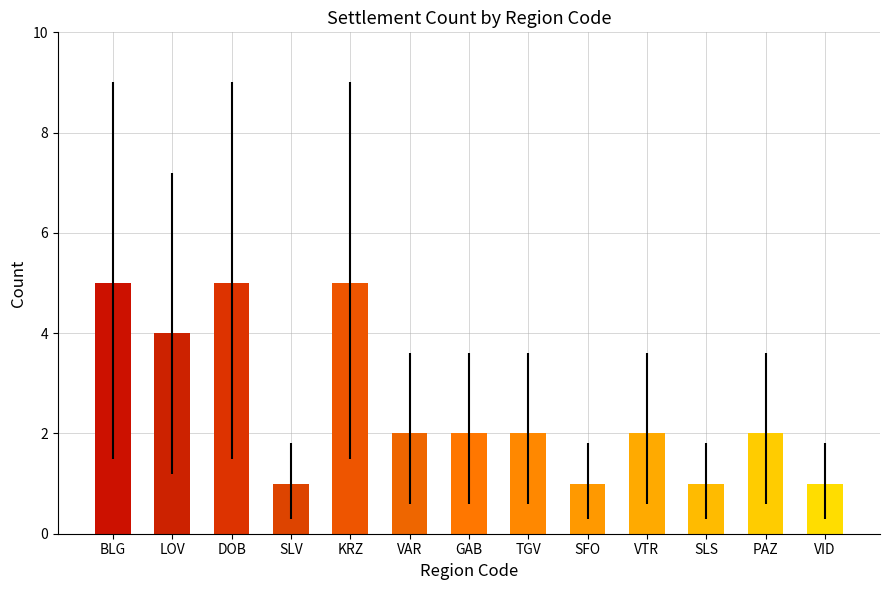

What is the difference between the second highest and second lowest values?

4